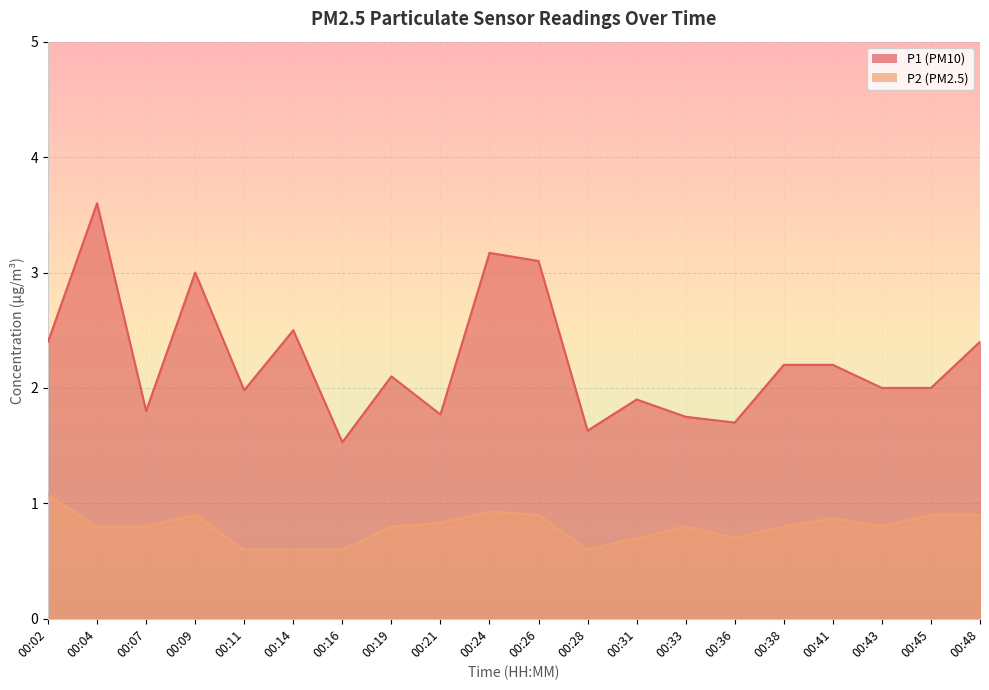

At 00:07, list the series in order from largest to smallest.

P1, P2